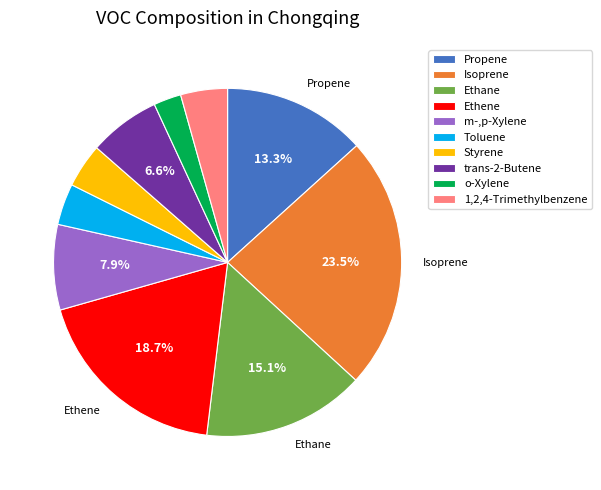

True or false: Toluene accounts for 4% of the total.

True